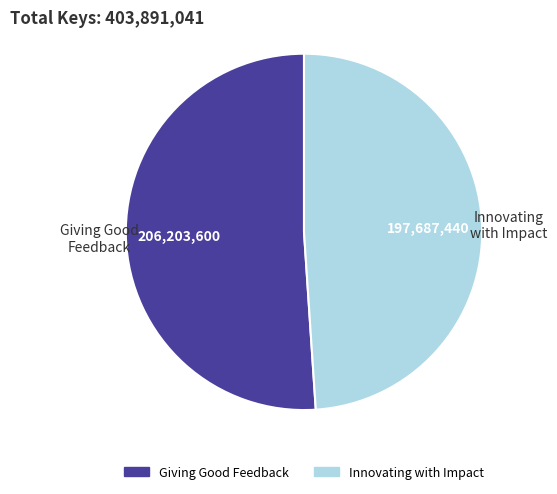

Is there a majority slice in this chart?

Yes